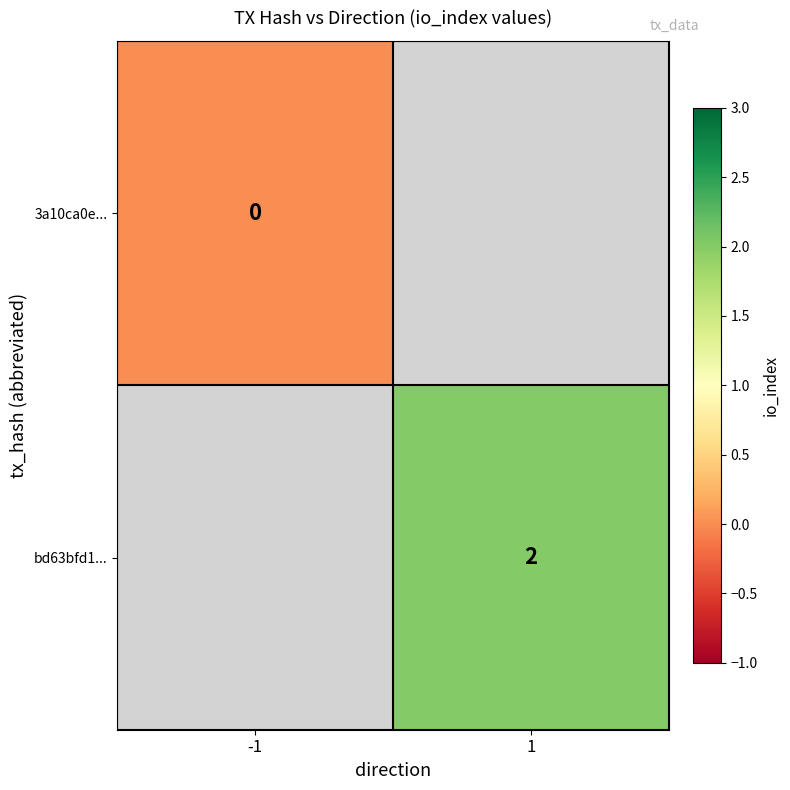

Between 1 and -1, which is larger?

-1